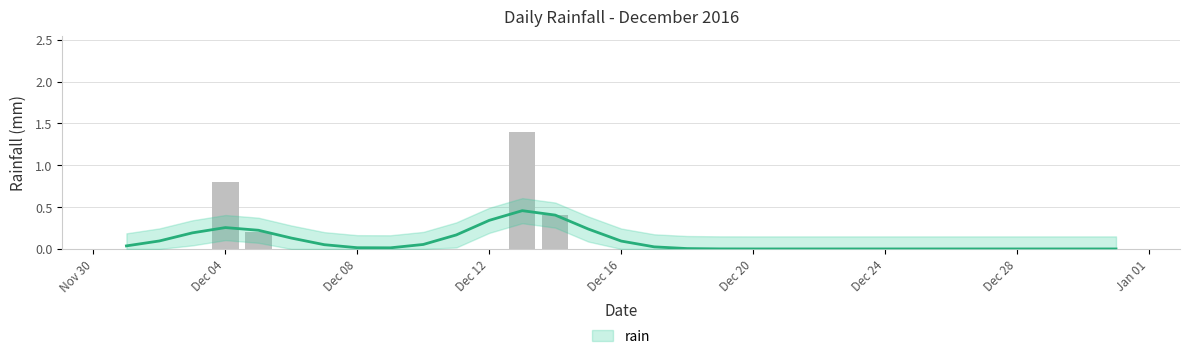

What is the greatest value displayed?

1.4